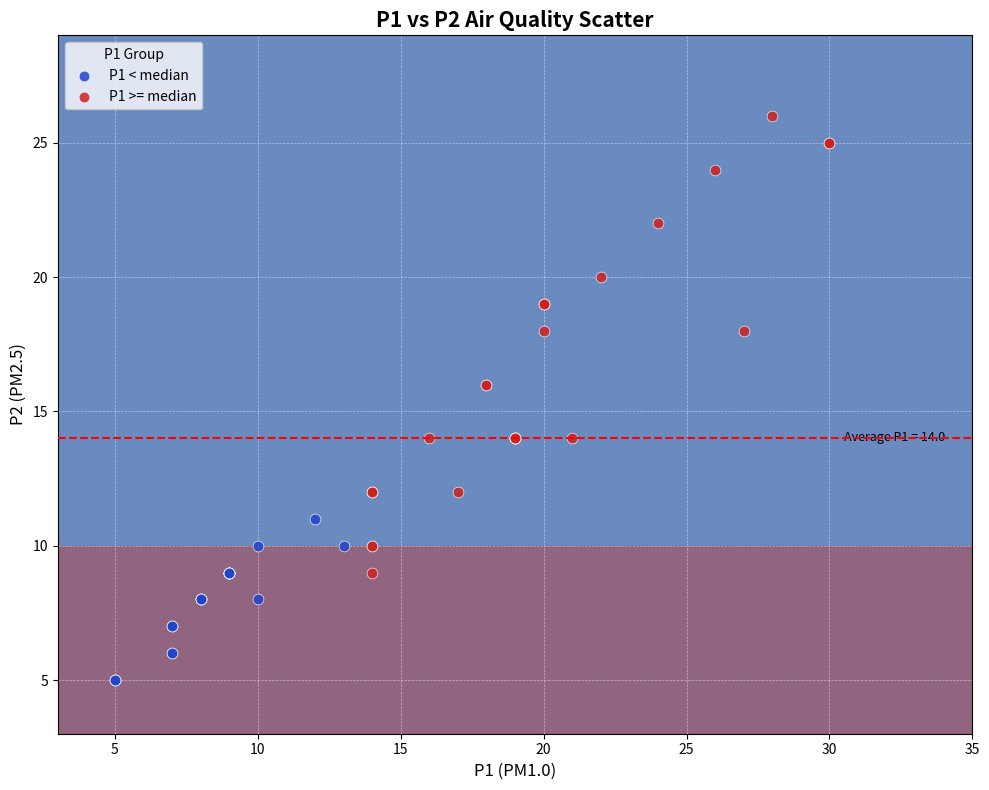

Which series contains the highest Y value?

P1 >= median